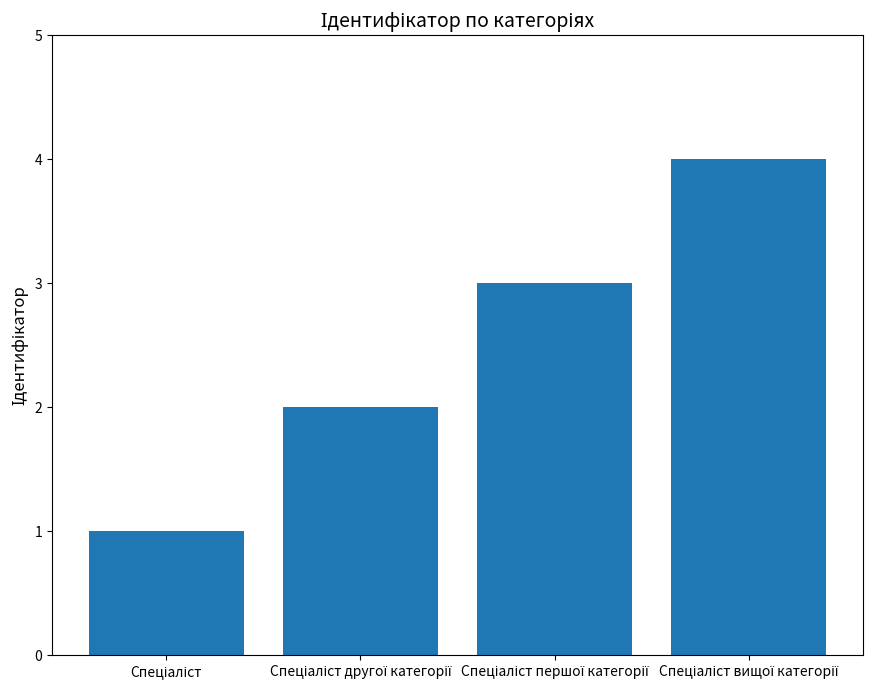

What is the greatest value displayed?

4